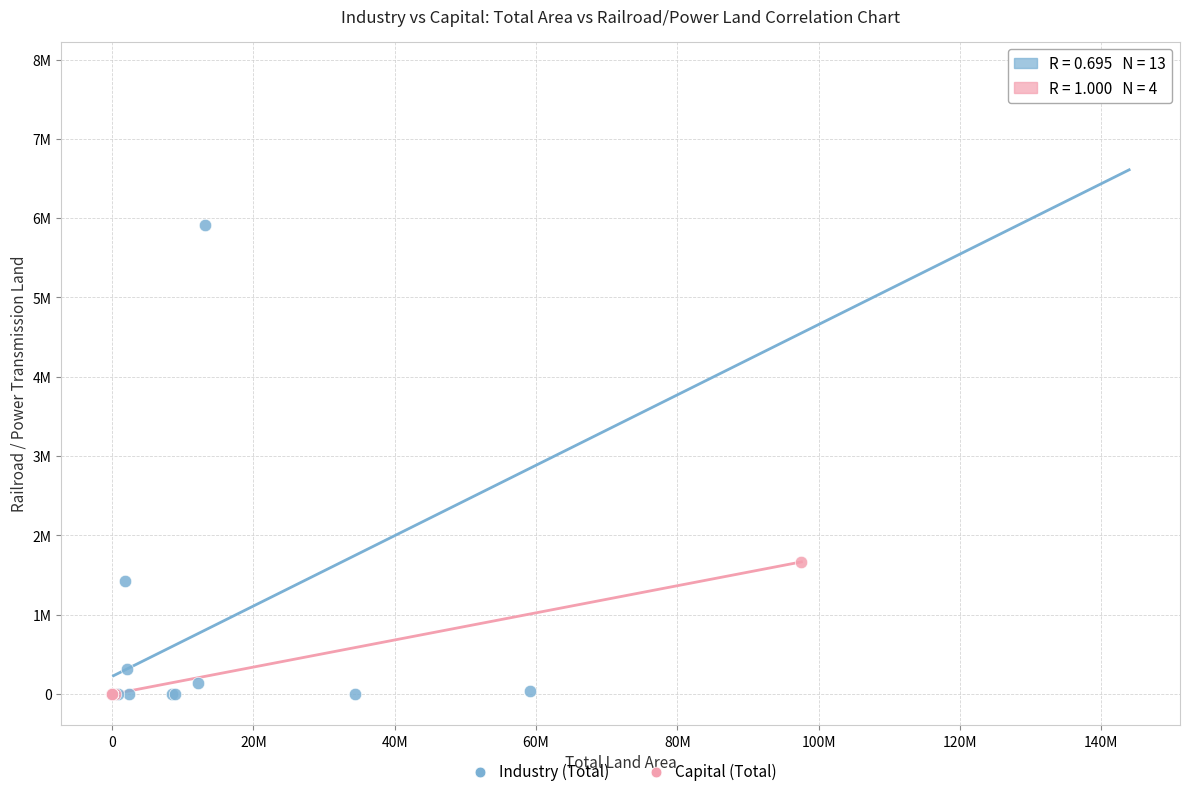

What are all the series names shown in the legend?

Industry (Total), Capital (Total)